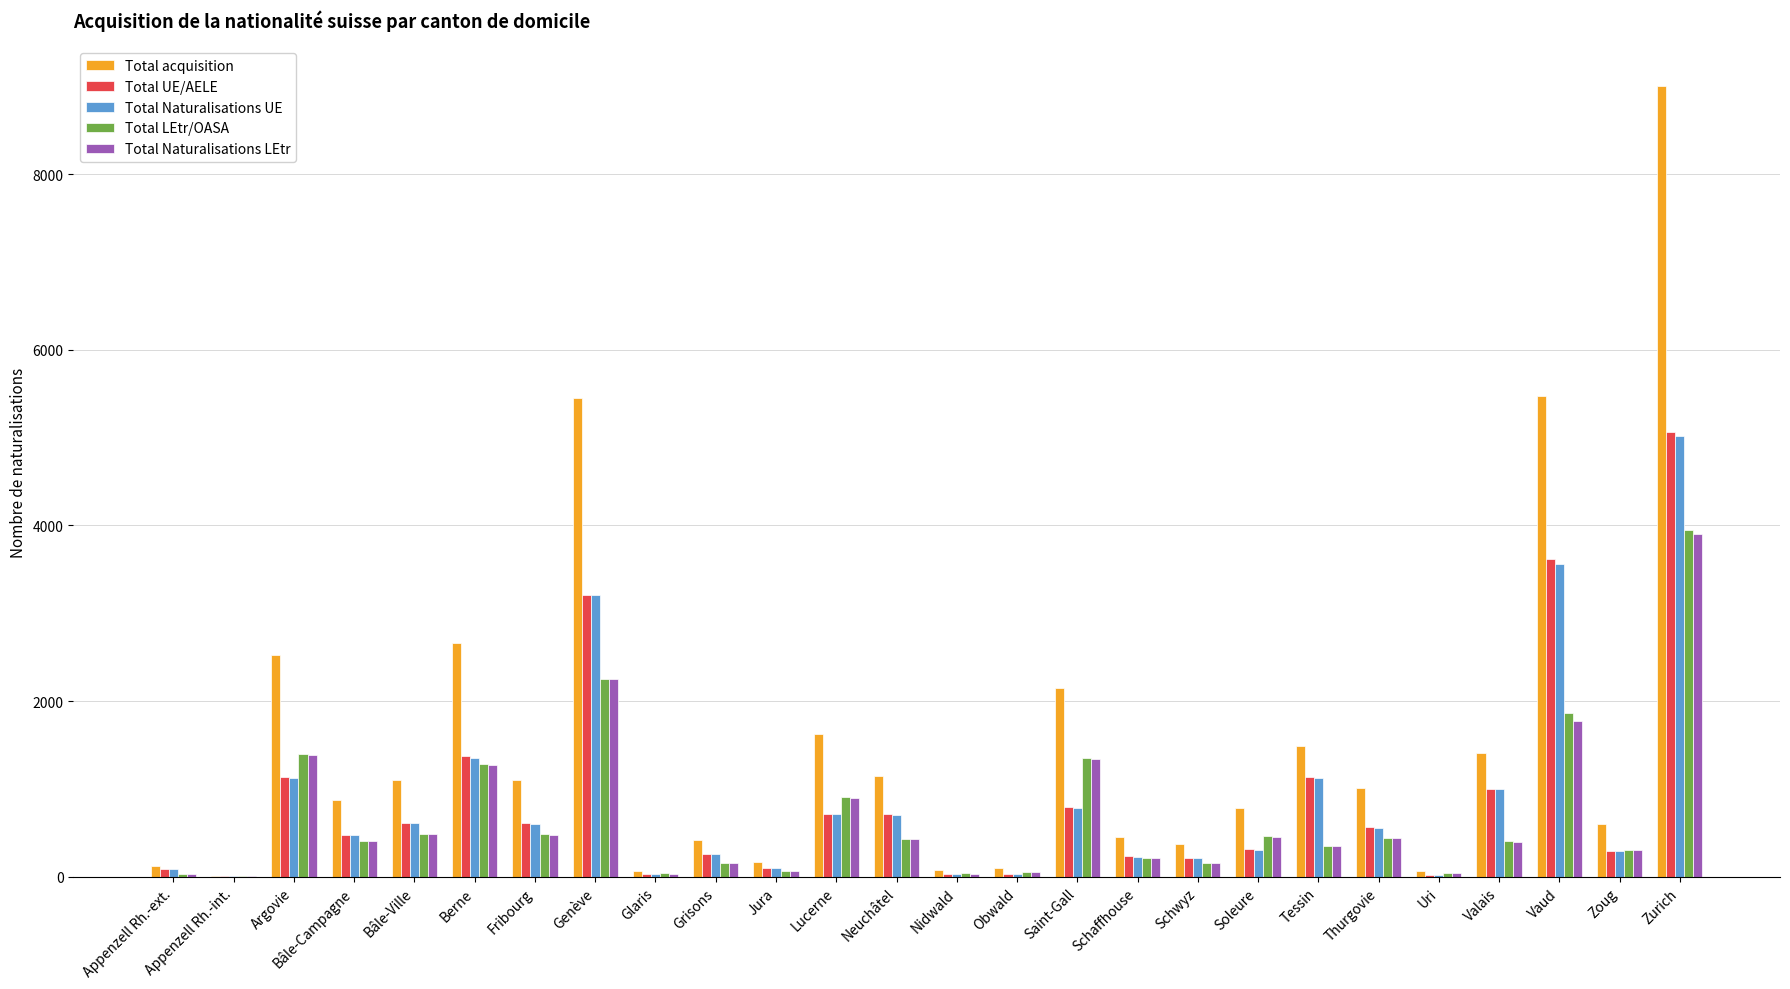

What is the sum of all Total LEtr/OASA values?

17623